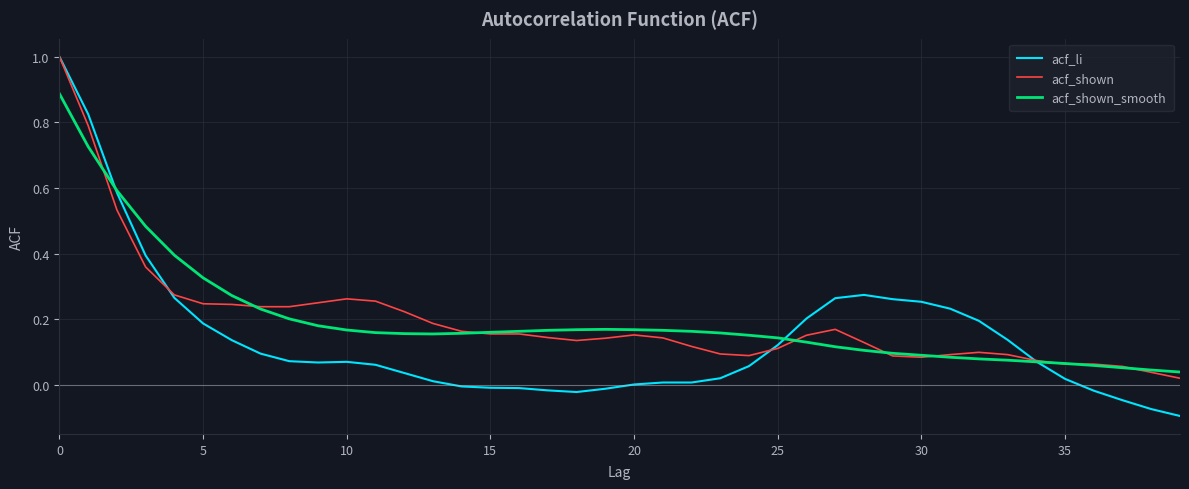

Which series has the widest spread of values?

acf_li